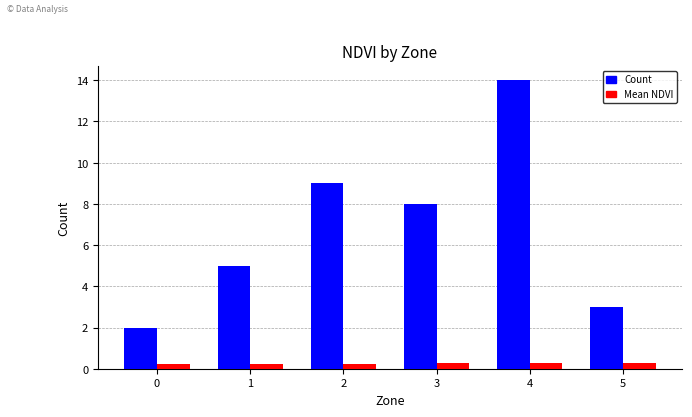

What is the sum of the Mean NDVI values at 1 and 5?

0.5